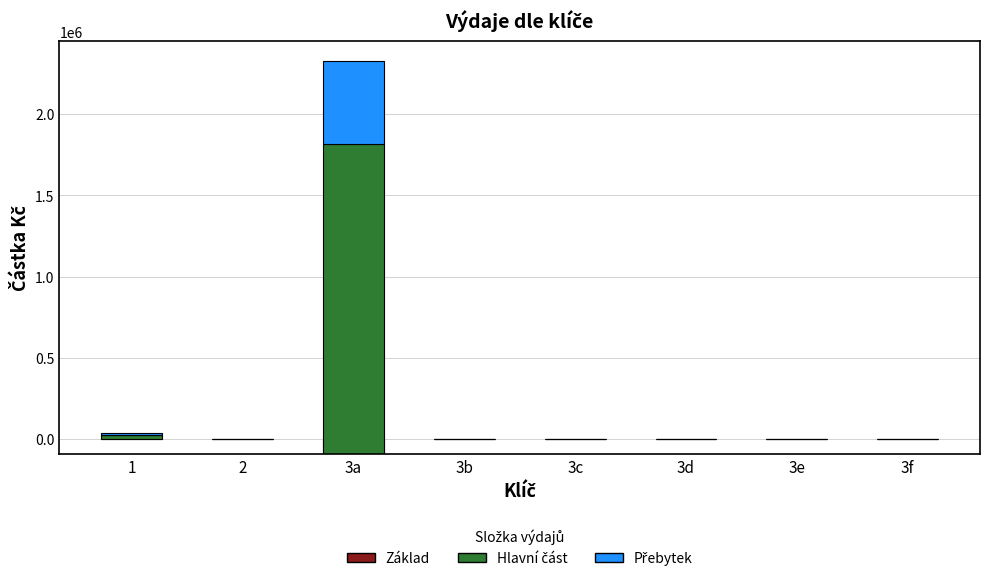

The value of Hlavní část at 3b is 1243465.3. True or false?

False